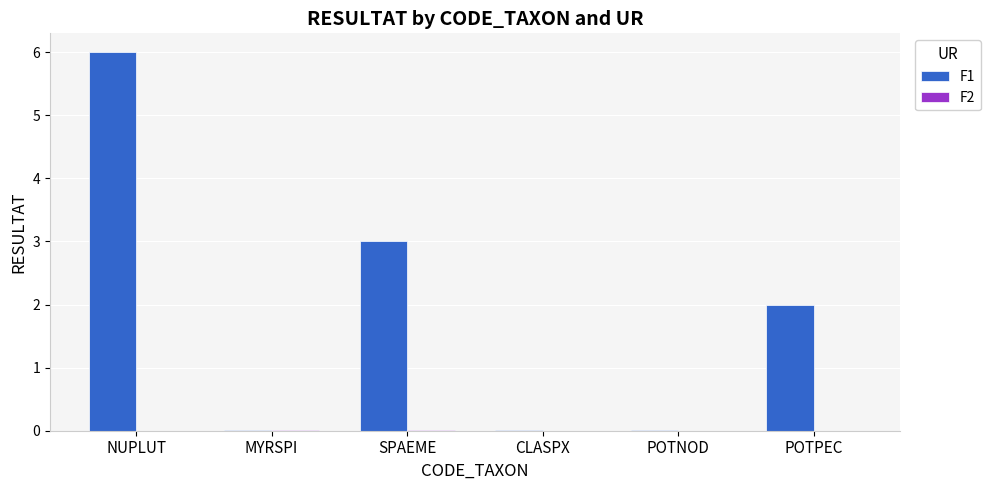

What is the sum of all F1 values?

11.0